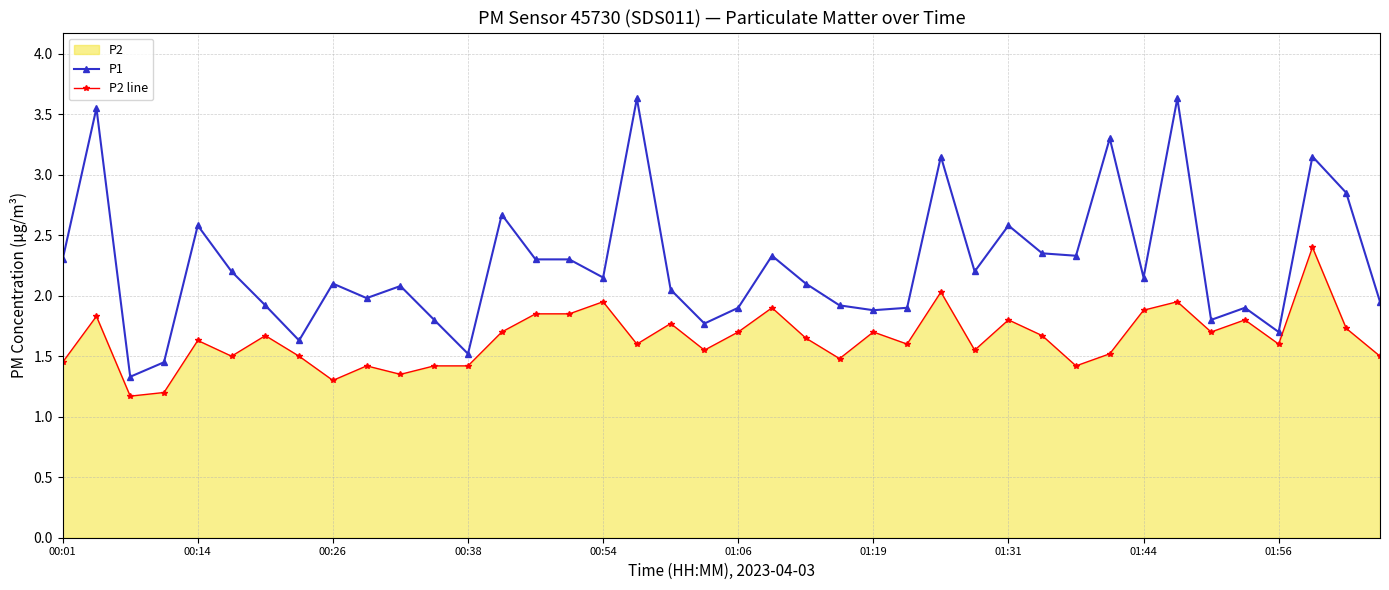

True or false: P1 and P2 line cross at least once.

False